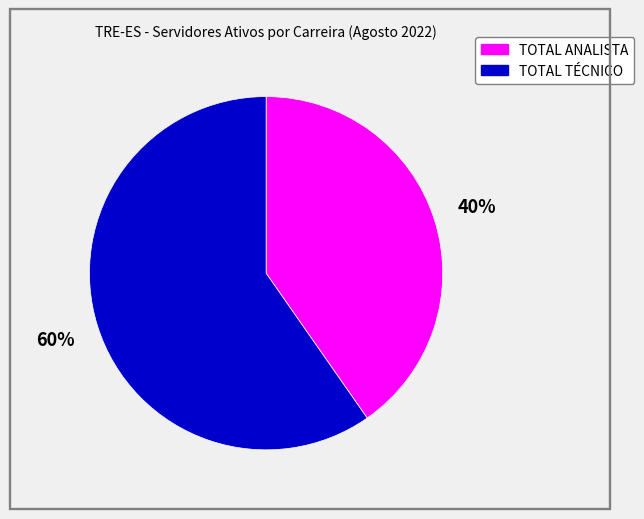

Rank the categories by value from lowest to highest.

TOTAL ANALISTA, TOTAL TÉCNICO